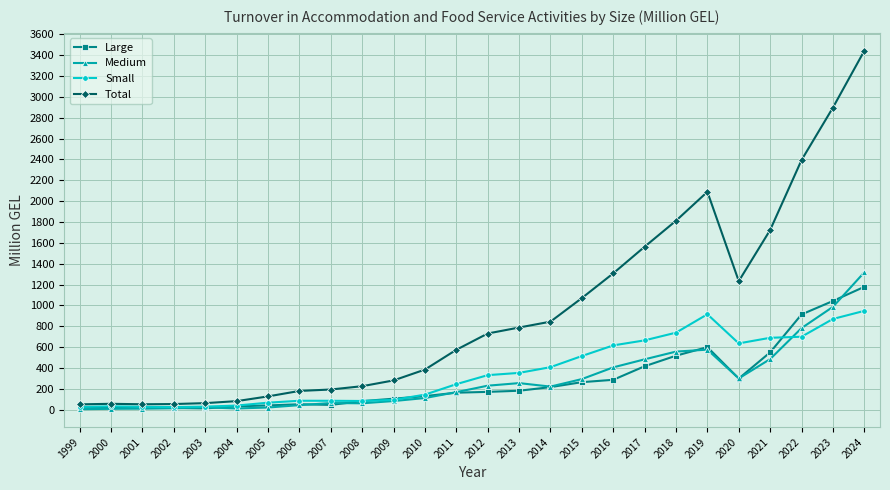

What is the difference between the highest and lowest values at 2021?

1238.2